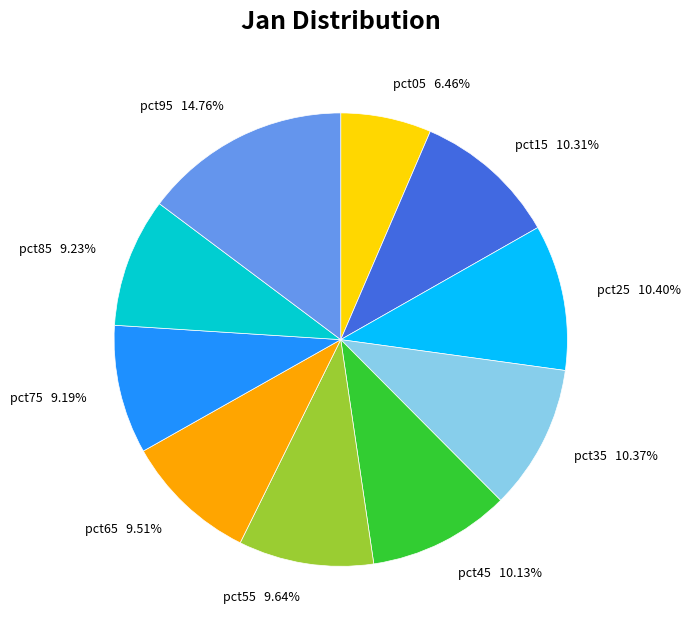

The pct85 slice represents 22% of the pie. True or false?

False